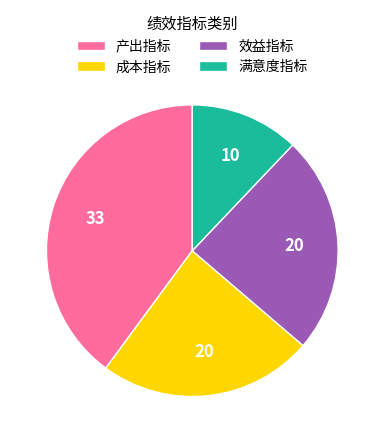

Which has a higher value, 效益指标 or 产出指标?

产出指标